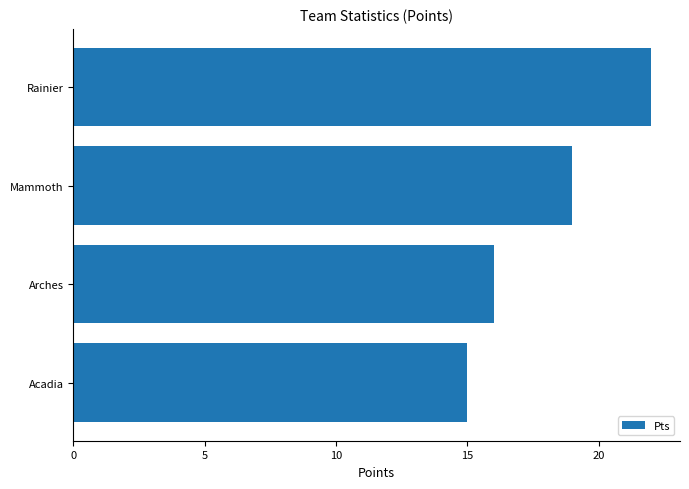

Is it true that the value at Acadia is 20?

False